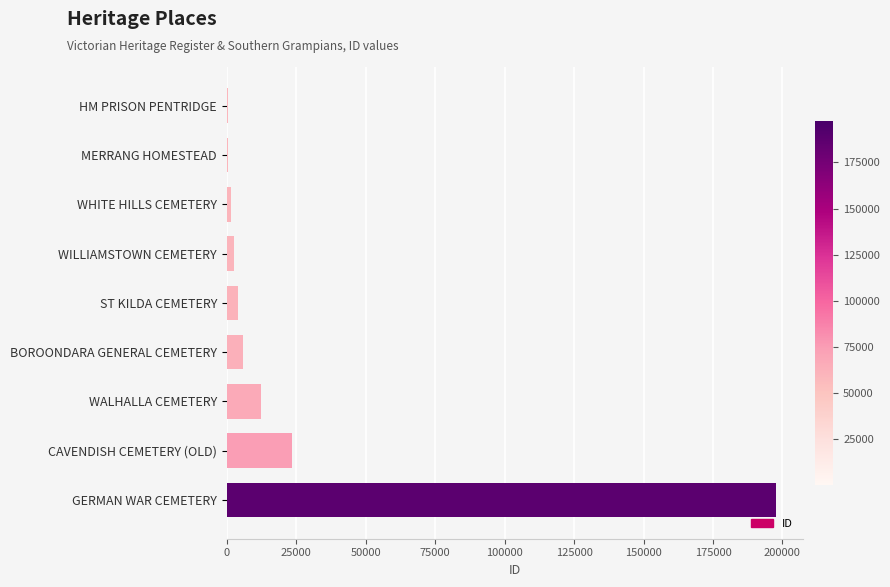

What is the greatest value displayed?

197542